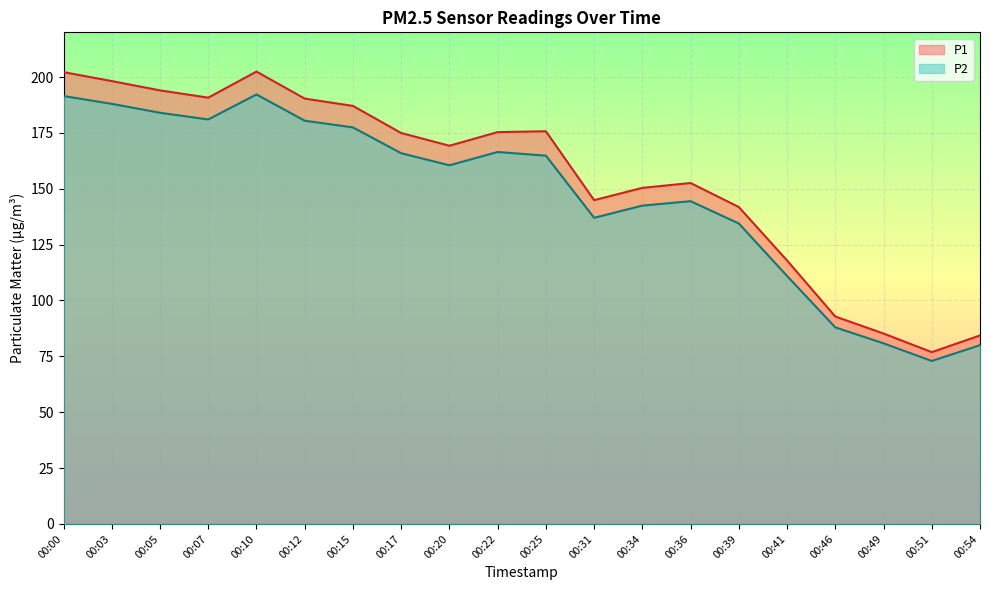

What are all the series names shown in the legend?

P1, P2